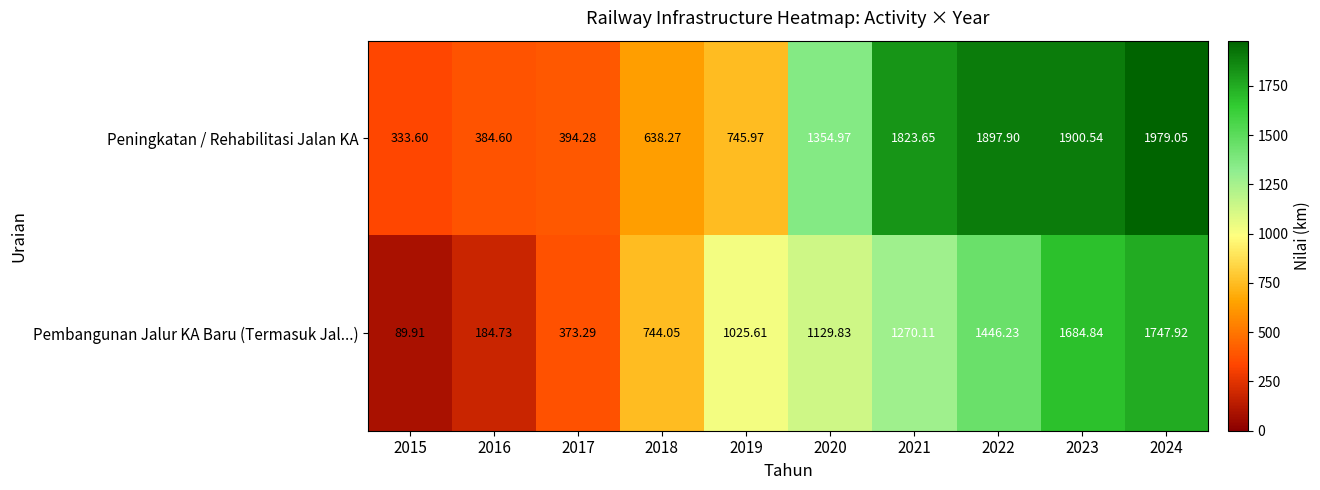

At which category is the sum across all series the highest?

2024